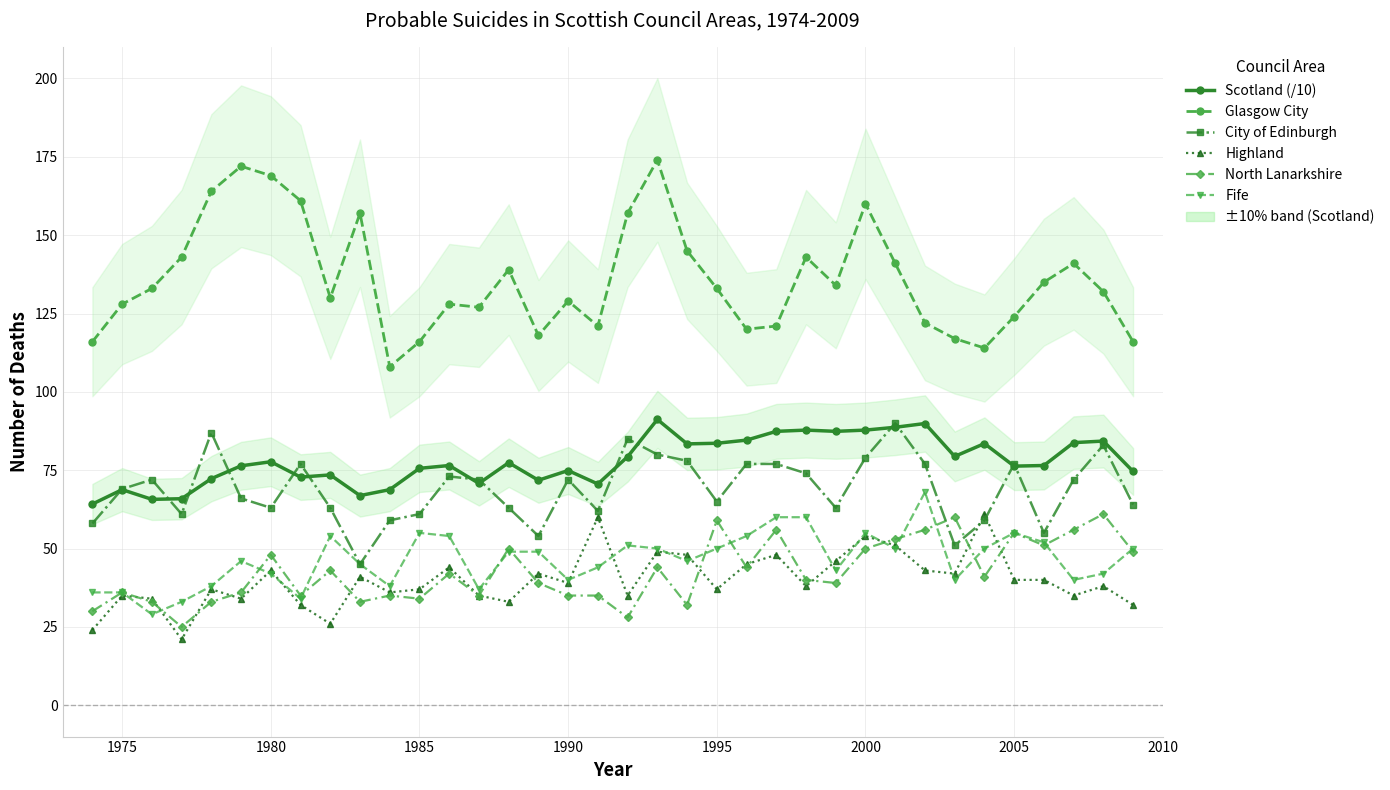

True or false: City of Edinburgh and Glasgow City cross at least once.

False